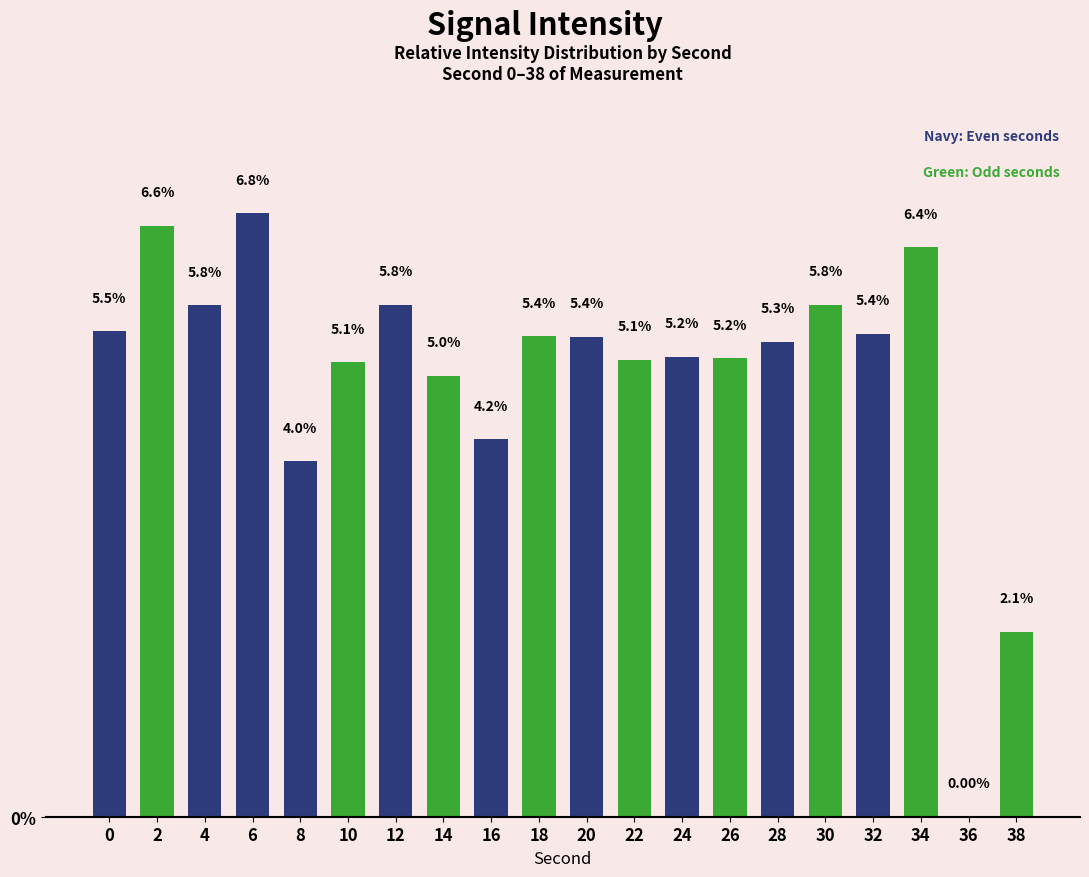

Approximately how many times larger is the value at 34 compared to 2?

1.0